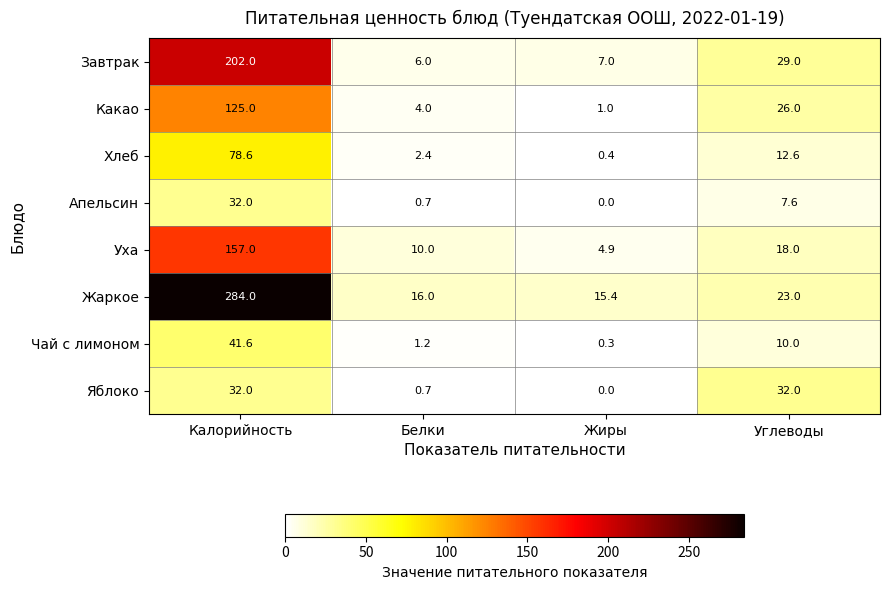

What is the average value of the Жаркое series?

84.6